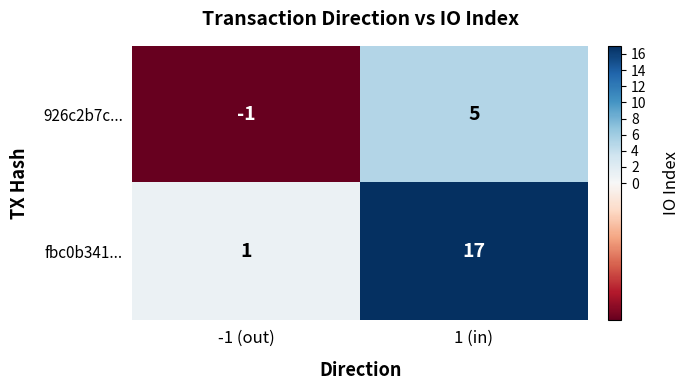

What is the sum of all fbc0b341... values?

18